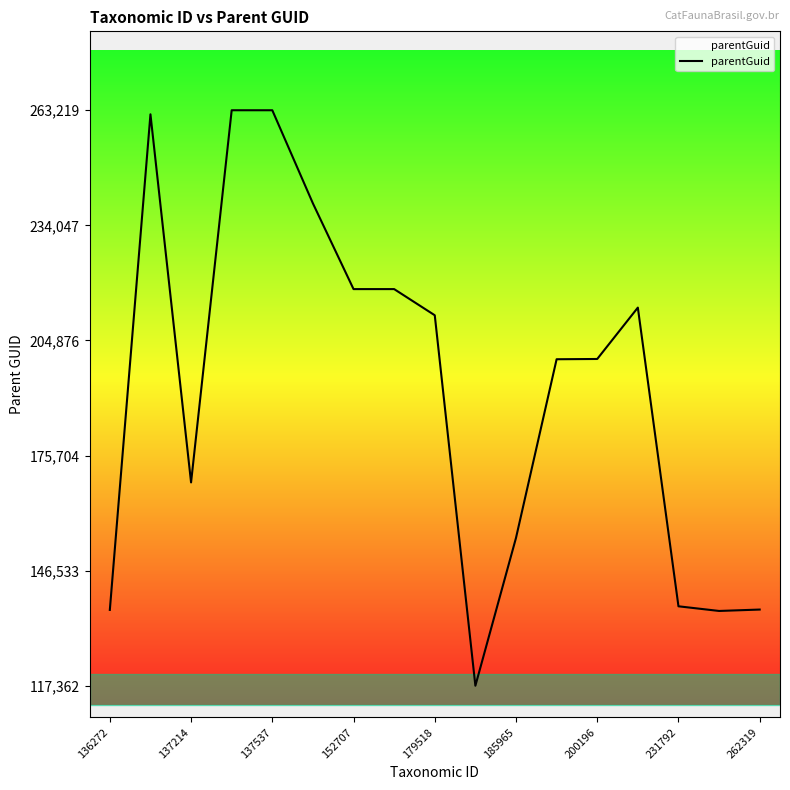

Count the number of data series in this chart.

1